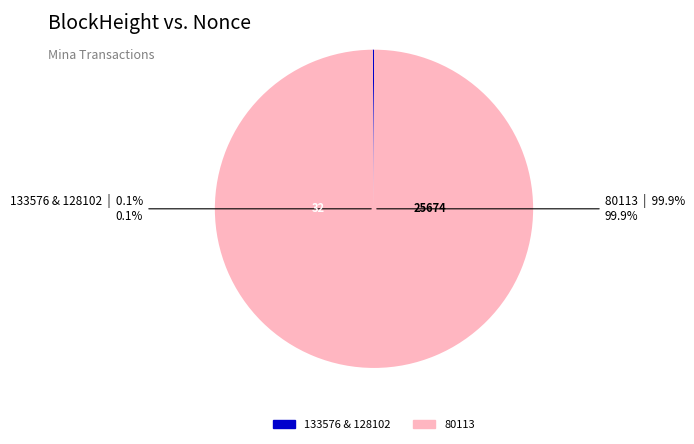

Is it true that 128102 is 0% of the pie?

True